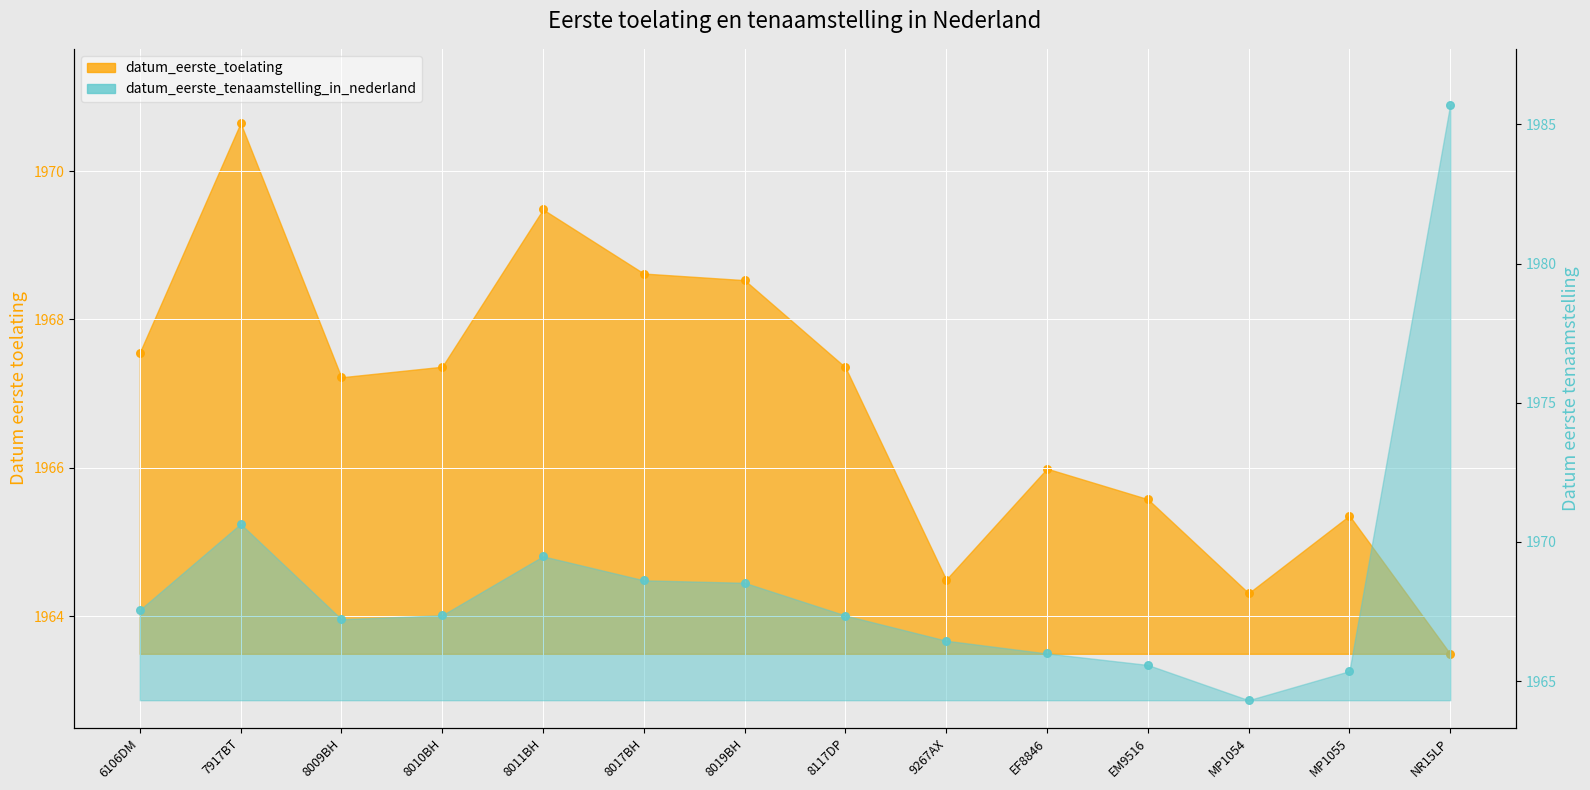

Which series contains the lowest Y value?

datum_eerste_toelating